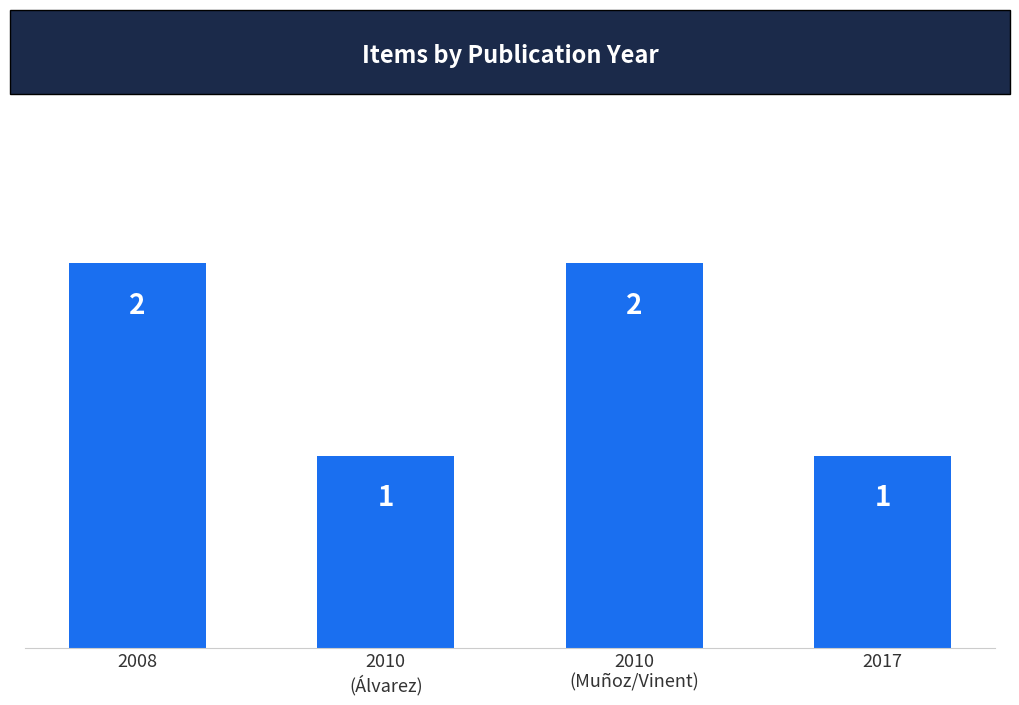

Reading left to right, extract all data points from this chart.

2	1	2	1